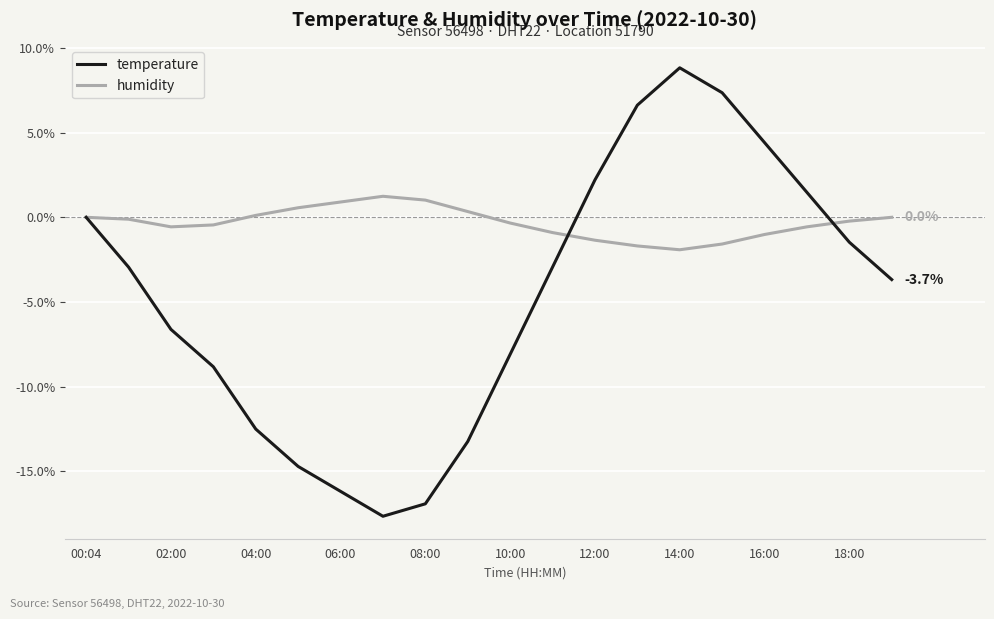

Which series has the largest total across all categories?

humidity